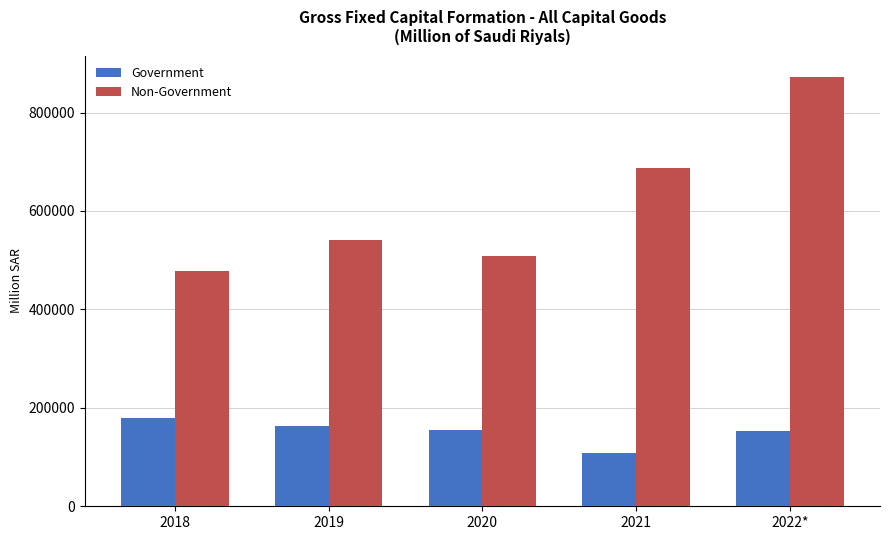

At how many categories does at least one series exceed 584989?

2